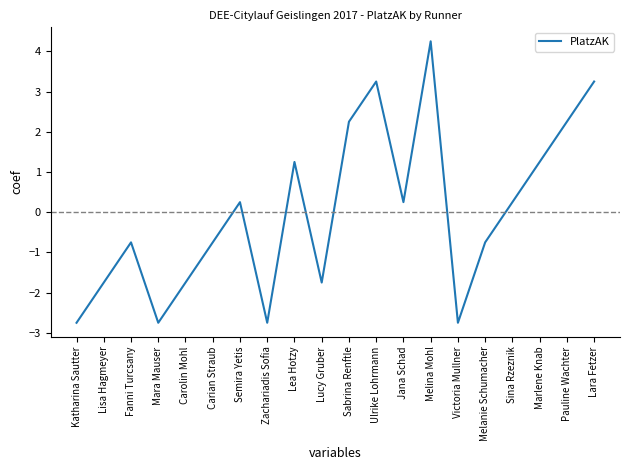

Between Semira Yetis and Ulrike Lohrmann, which is larger?

Ulrike Lohrmann